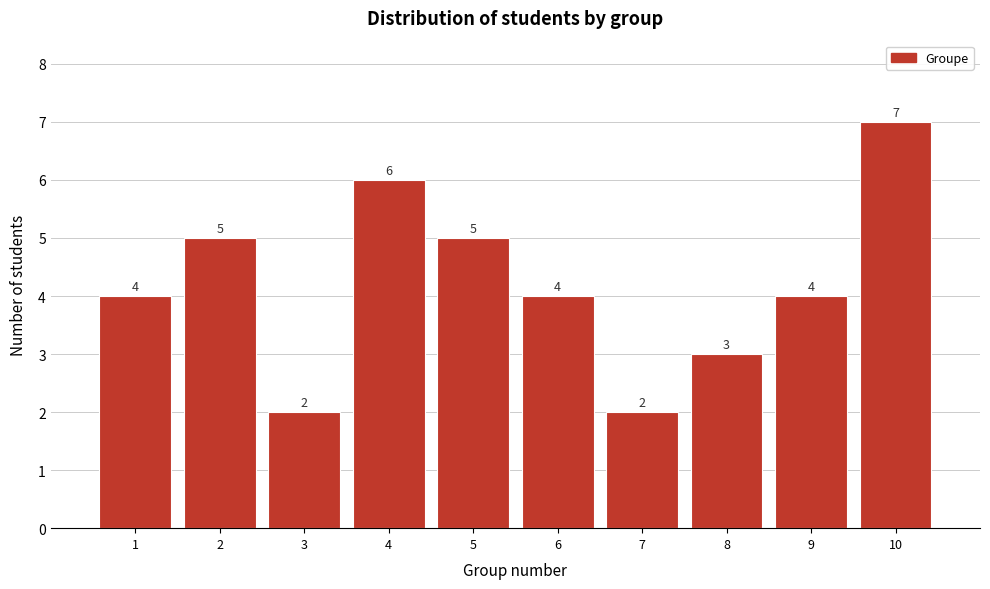

Reading left to right, what are all the values shown in this chart?

1=4	2=5	3=2	4=6	5=5	6=4	7=2	8=3	9=4	10=7